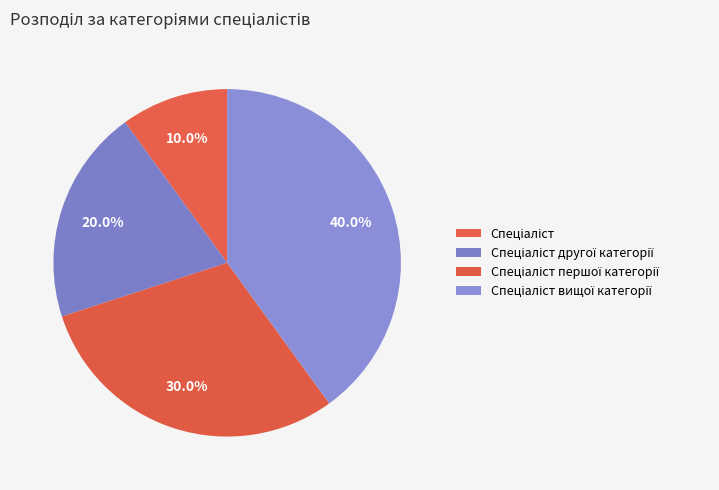

The Спеціаліст вищої категорії slice represents 47% of the pie. True or false?

False